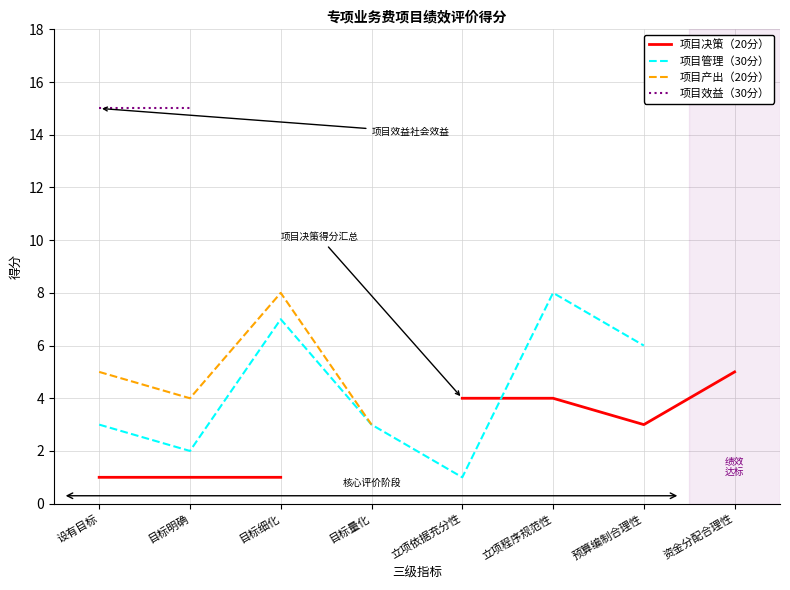

True or false: 项目效益（30分） and 项目决策（20分） cross at least once.

False